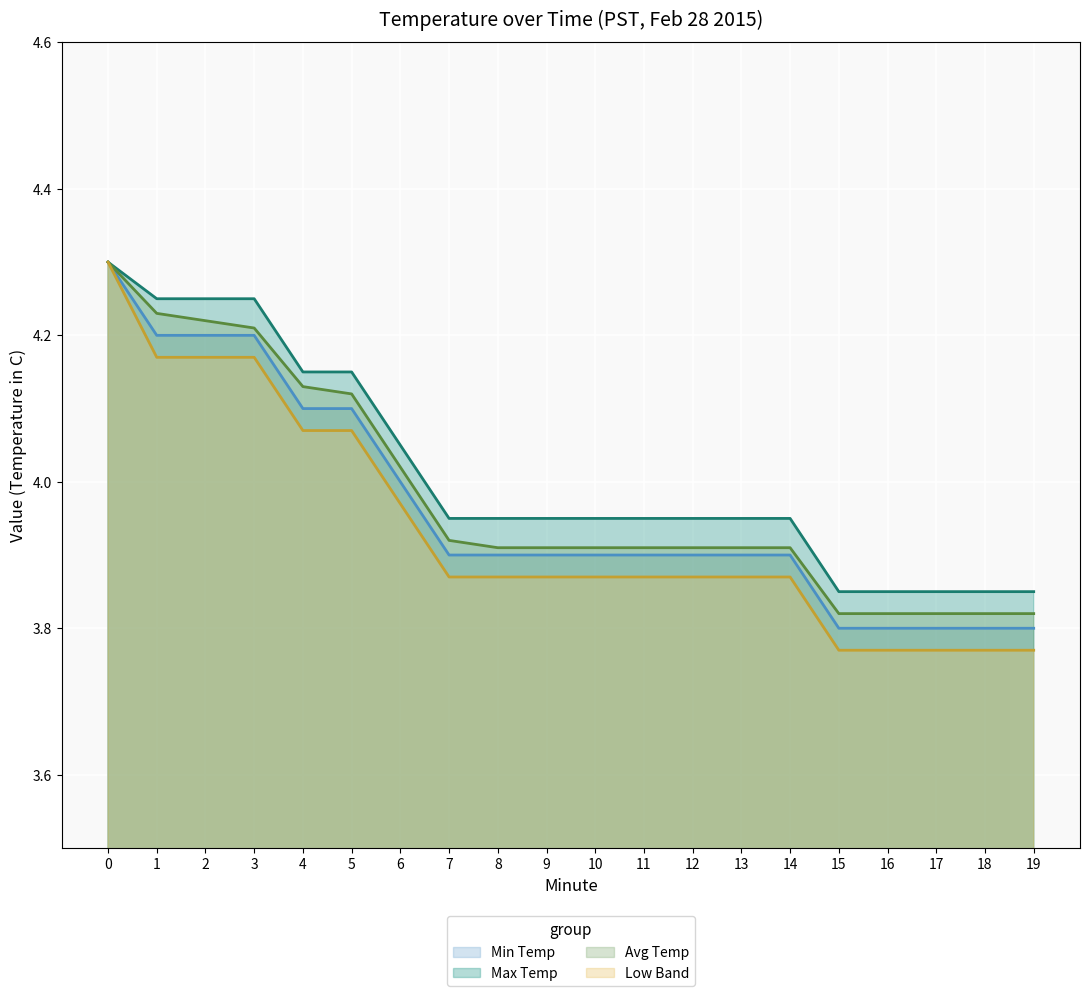

Which has a higher value, 13 or 14?

13